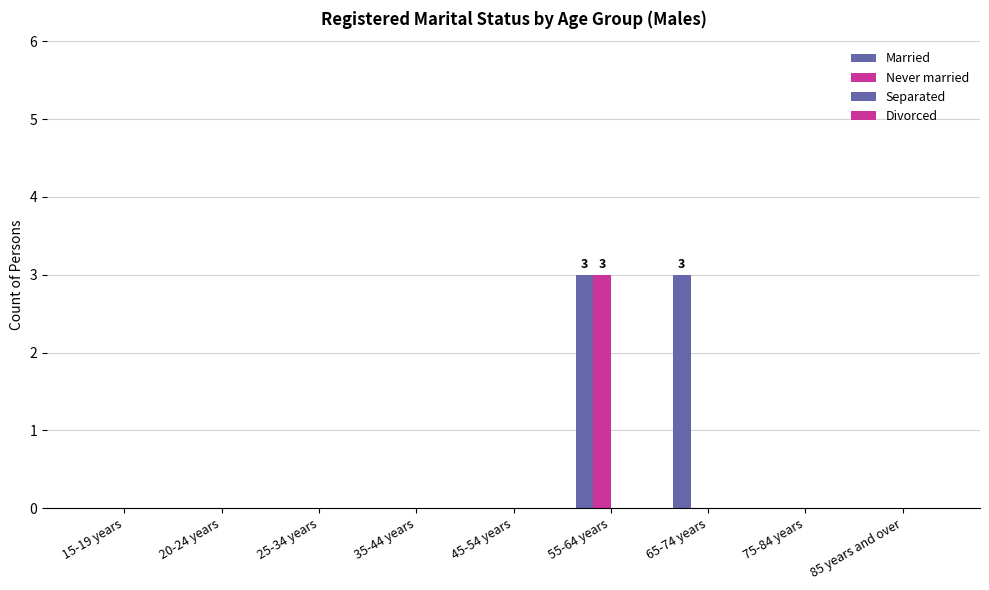

At which category does the chart reach its minimum across all series?

15-19 years